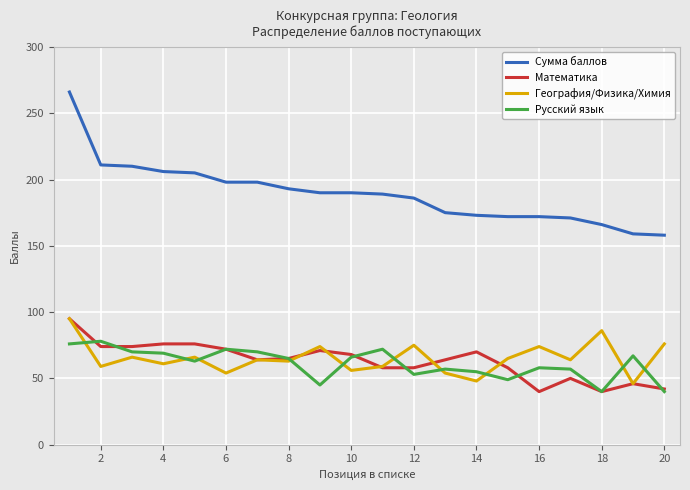

True or false: Сумма баллов and География/Физика/Химия cross at least once.

False